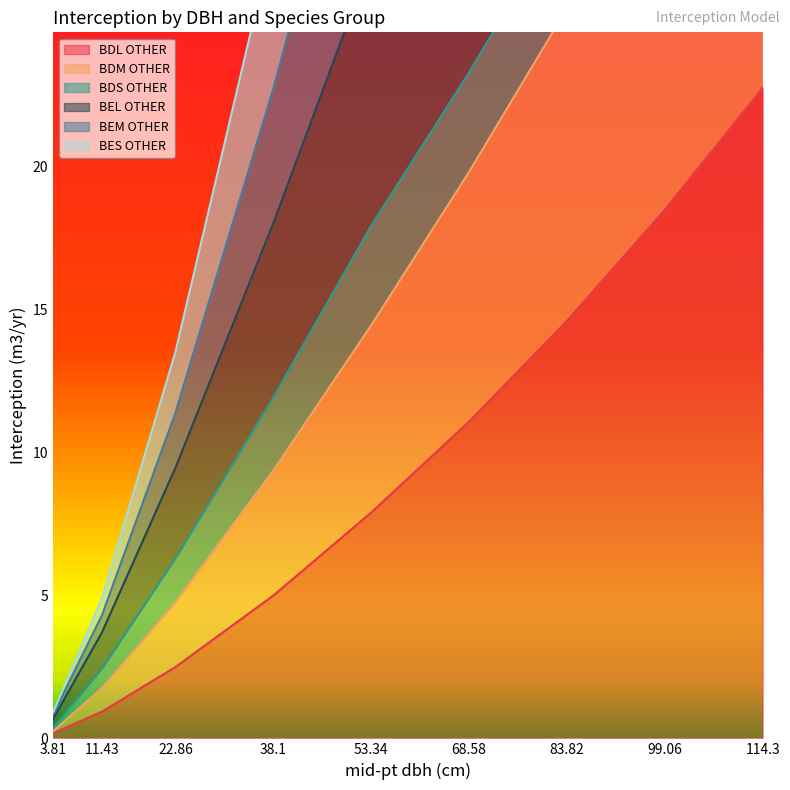

How many data points in BDL OTHER are less than 7?

4